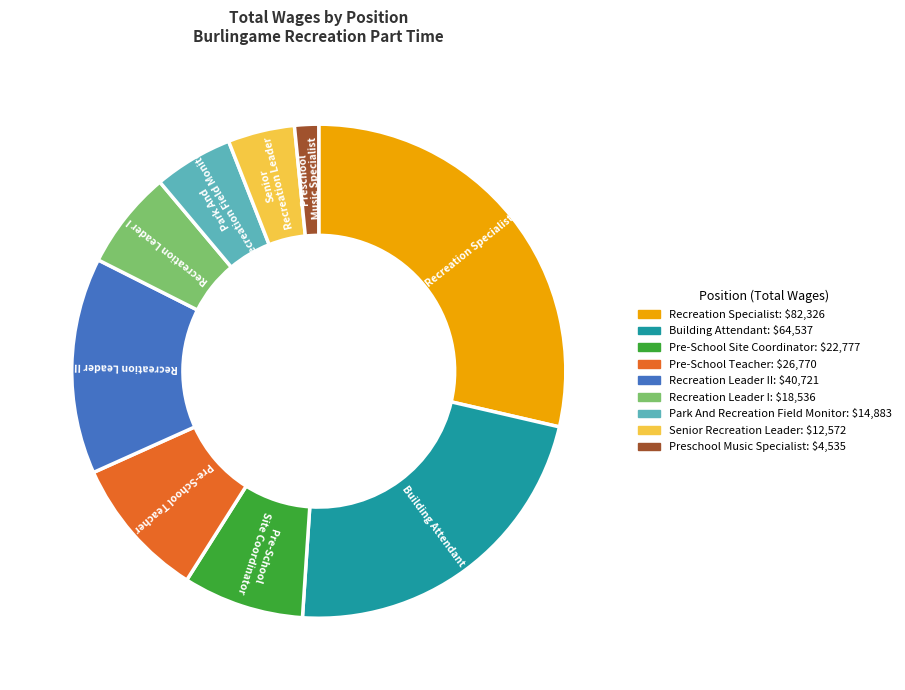

Does any single category account for the majority?

No